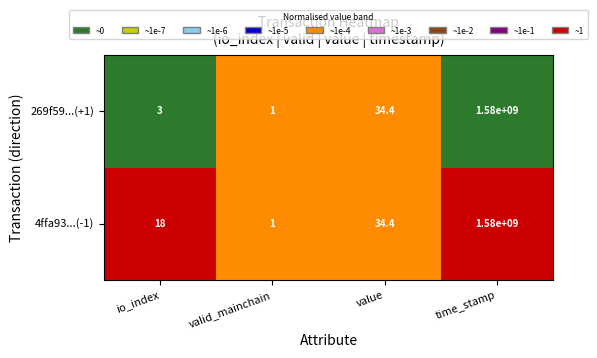

Count the number of data series in this chart.

2